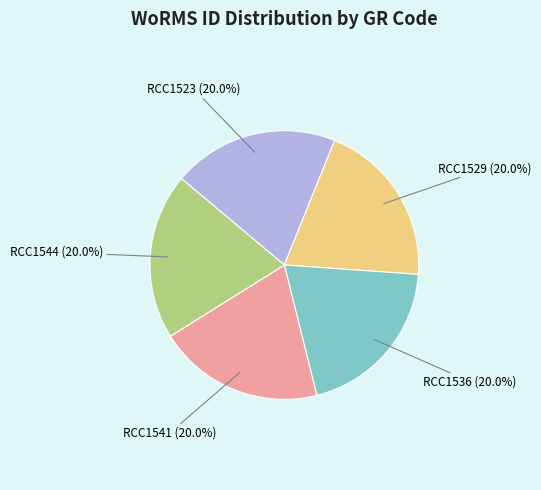

How many slices are in this pie chart?

5